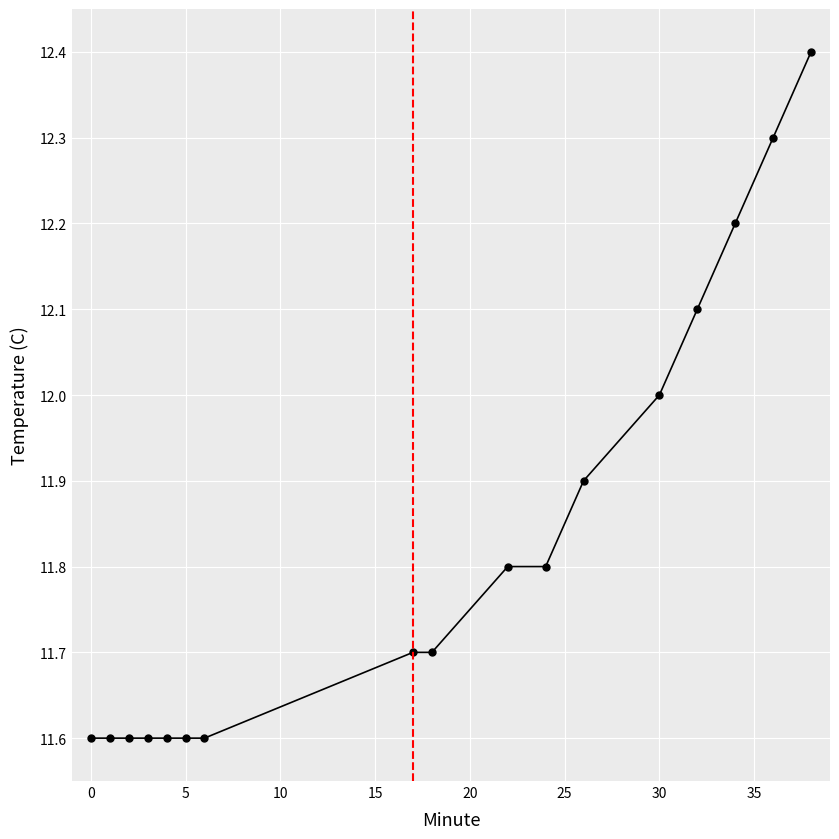

How many values are between 11 and 12?

13